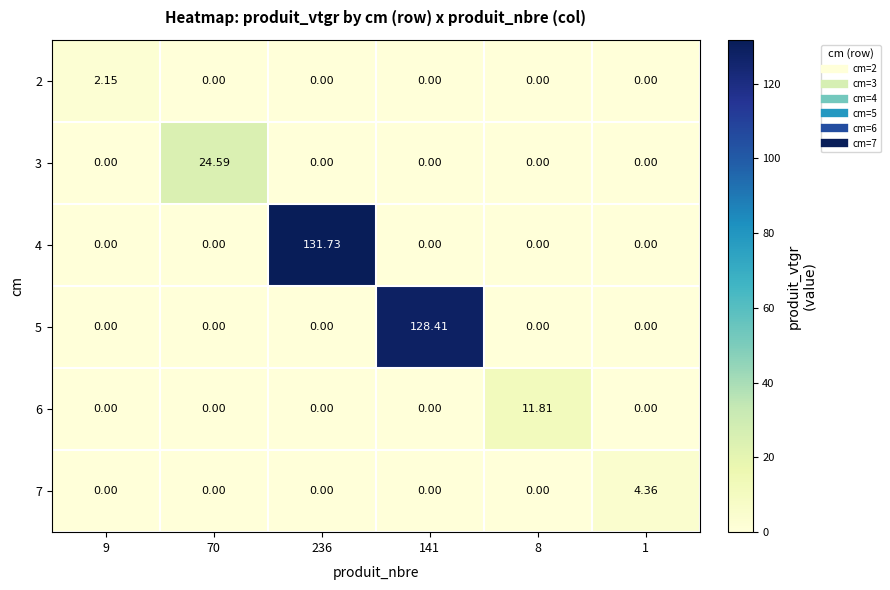

Which has a higher value, 141 or 1?

141